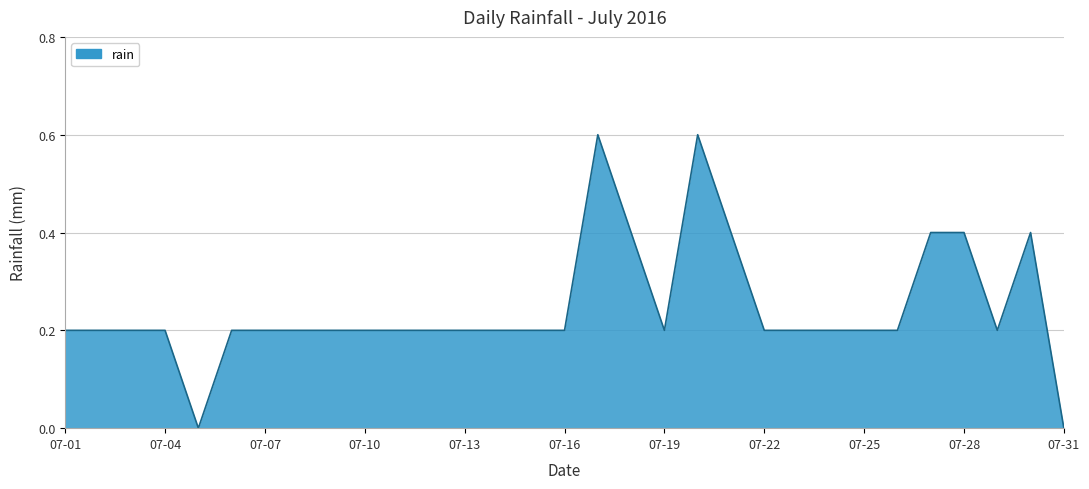

Does the chart display data point markers on the line(s)?

No